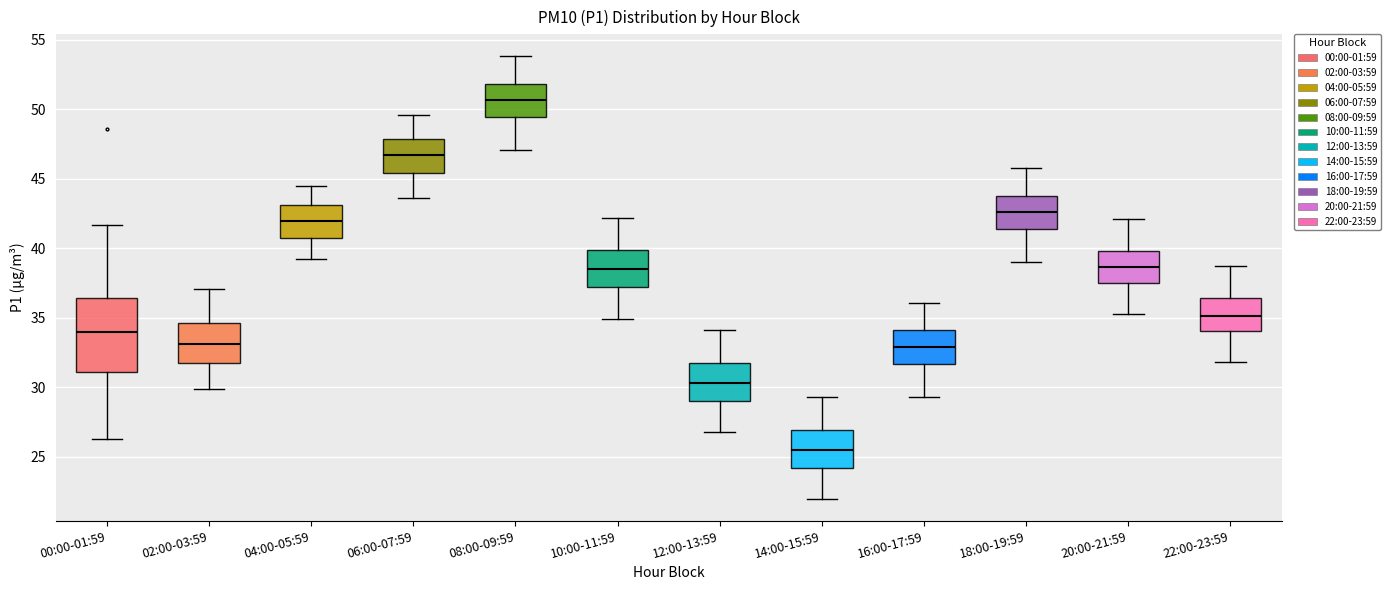

Comparing the boxes themselves (not the whiskers), which one is the tallest?

00:00-01:59